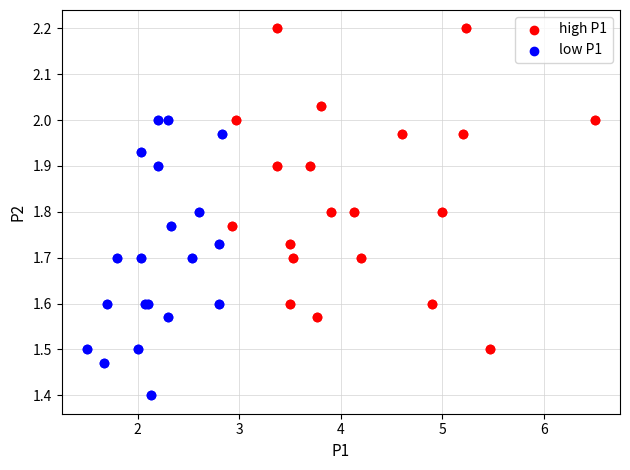

Which series contains the lowest Y value?

low P1